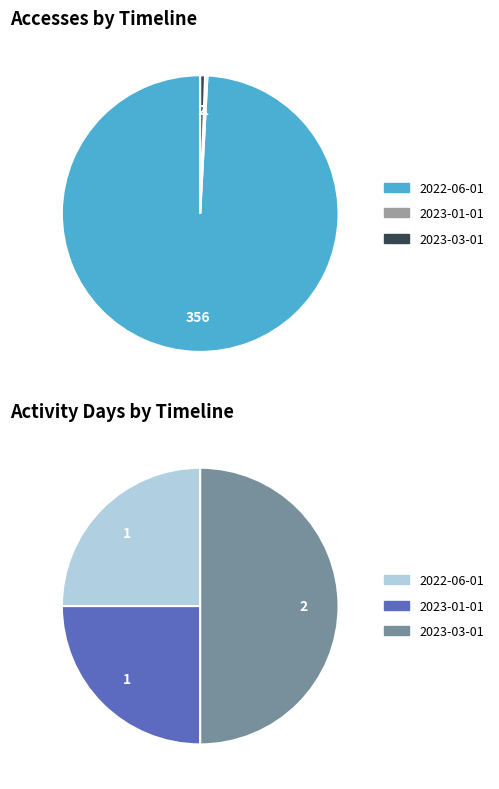

How much of the chart is everything except 2023-01-01?

99.7%